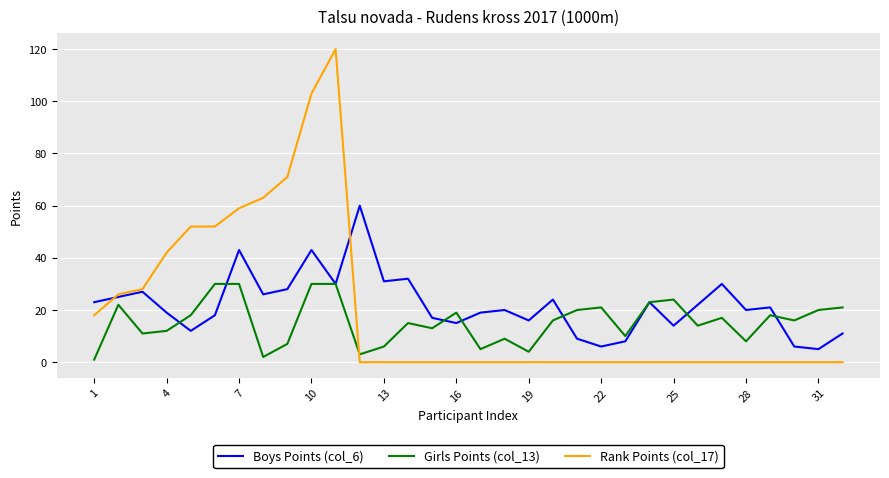

Which series has the largest range (max minus min)?

Rank Points (col_17)